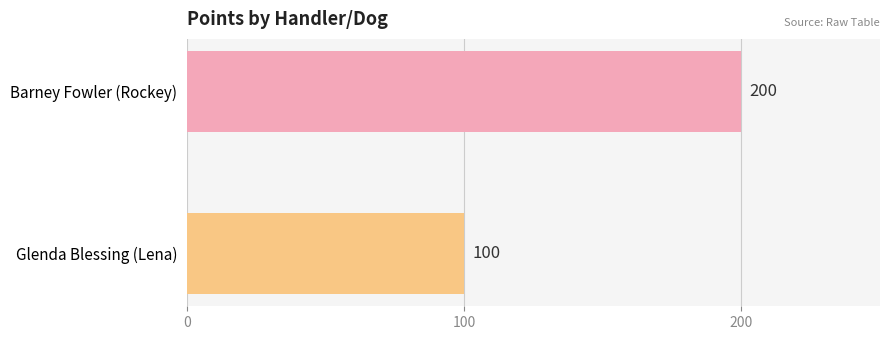

What is the greatest value displayed?

200